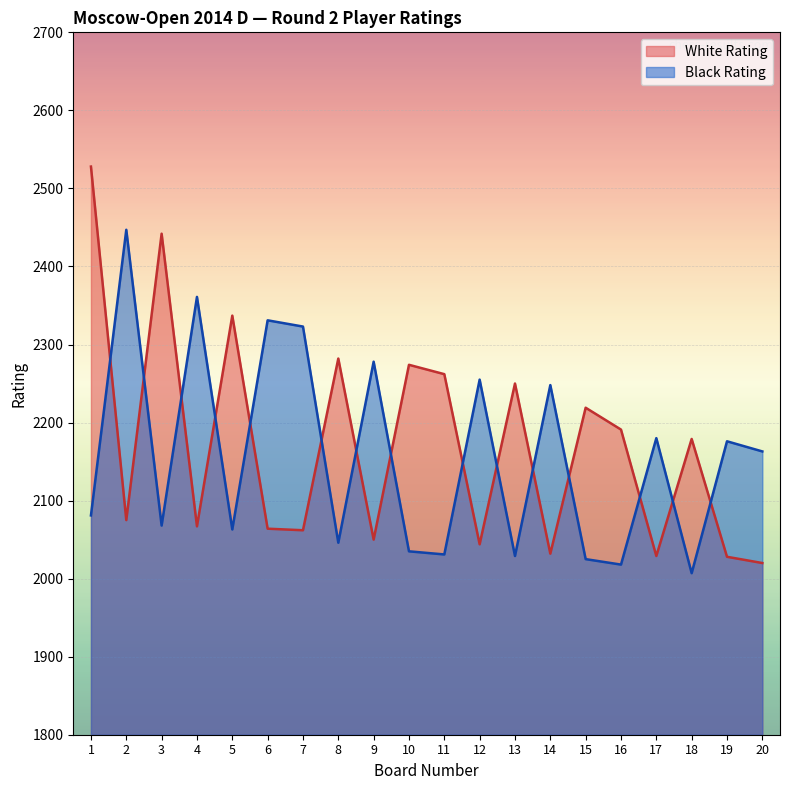

What is the approximate value of Black Rating at 4, to the nearest 10?

2360